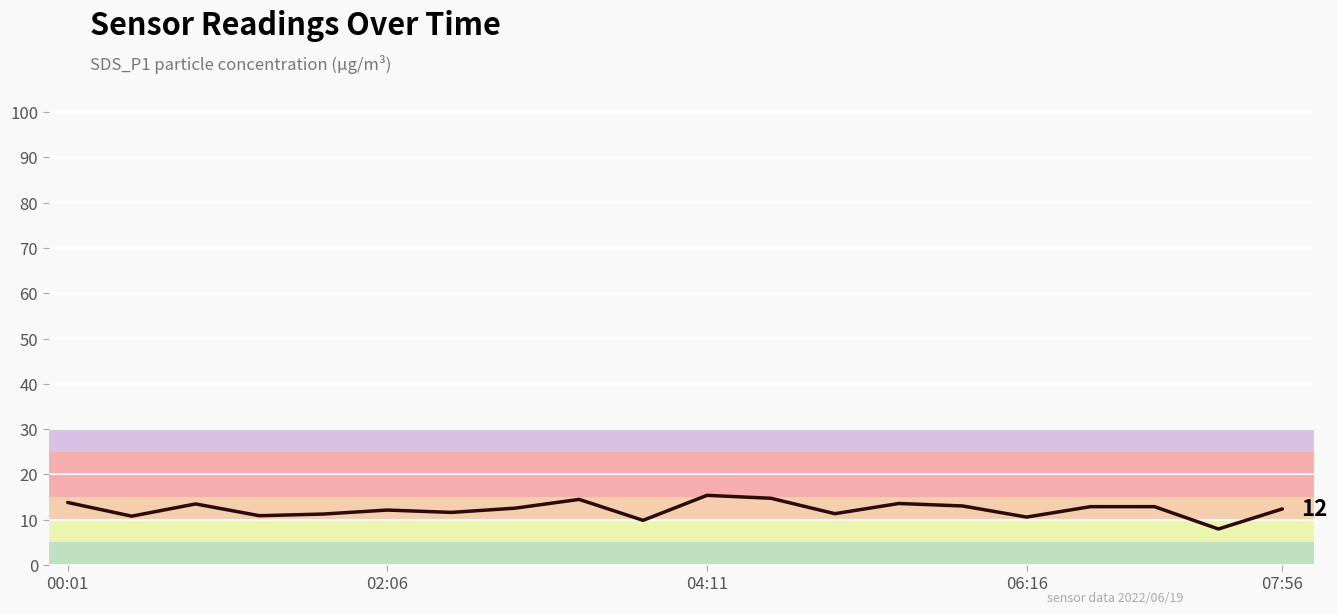

What is the greatest value displayed?

15.4